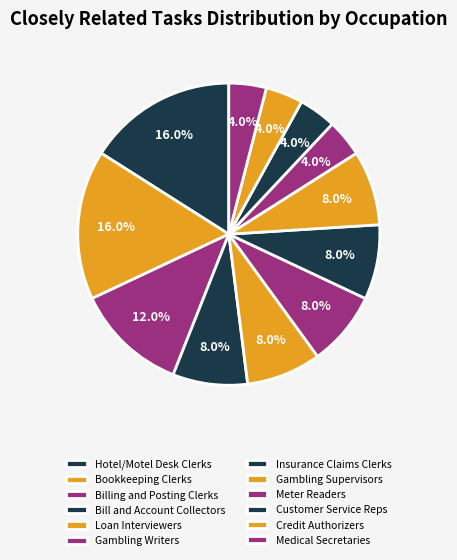

Count the number of slices in the pie.

12